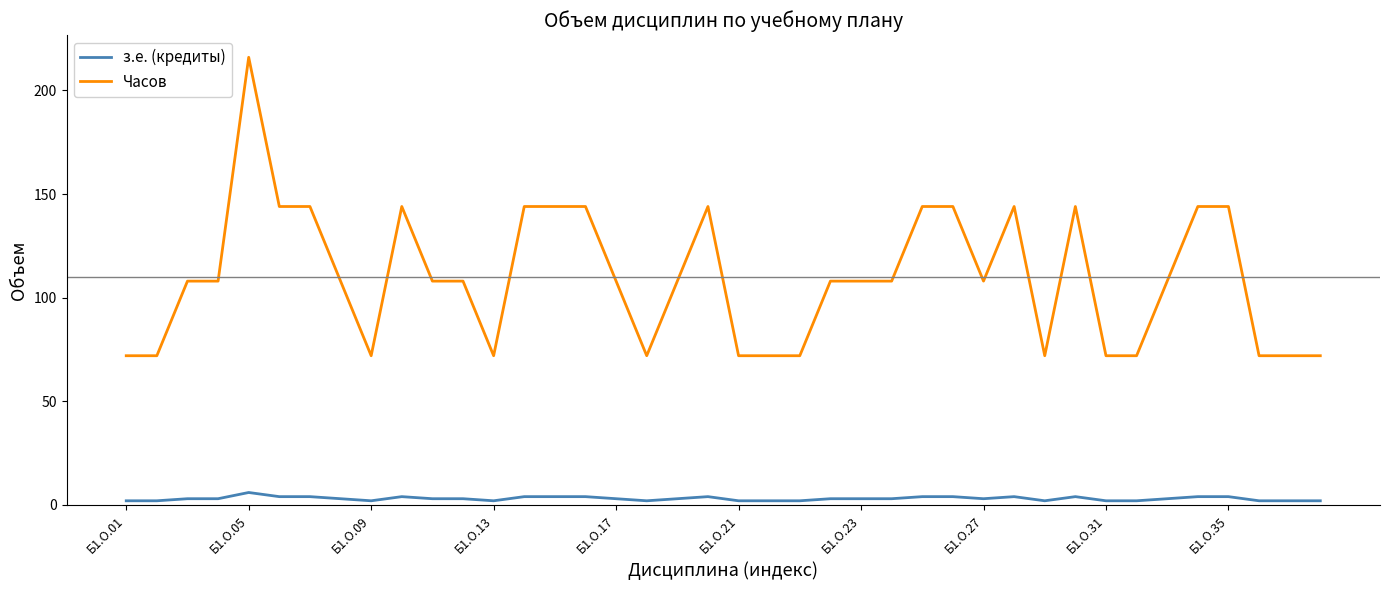

What is the difference between the maximum and minimum values in the Часов series?

144